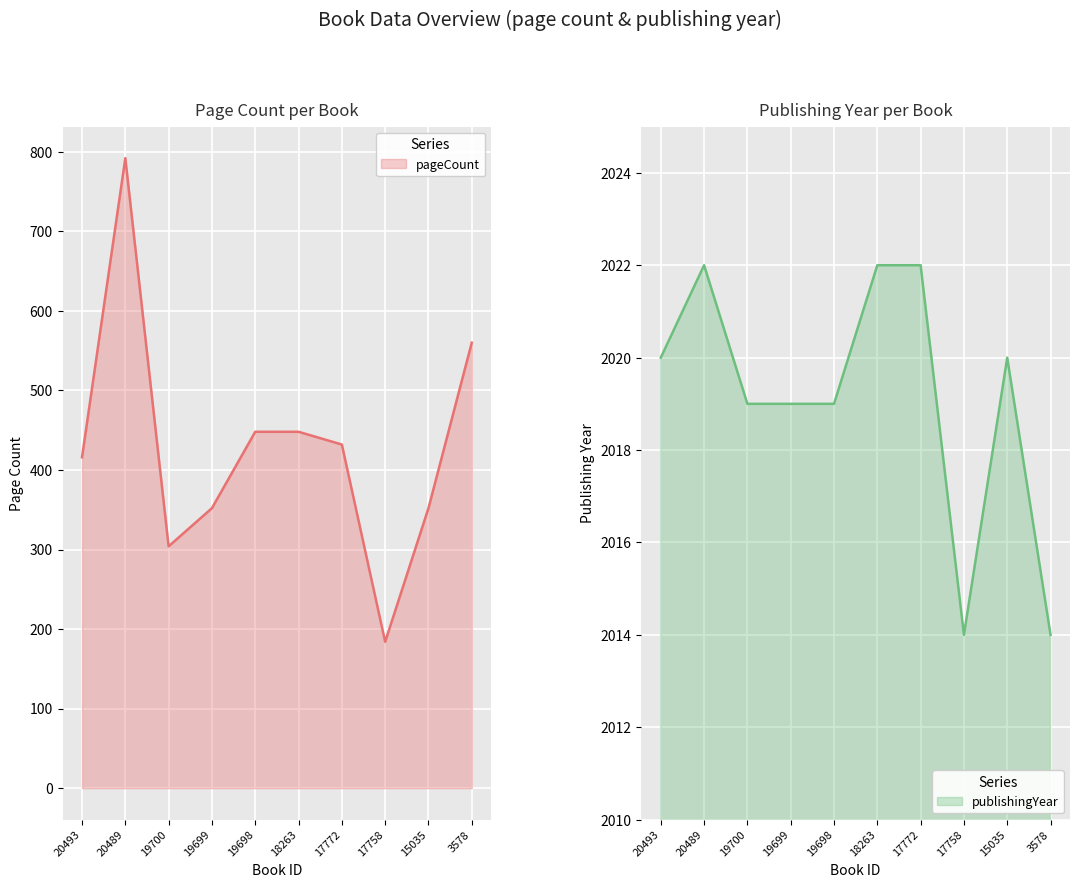

Which has a higher value, 20493 or 17758?

20493